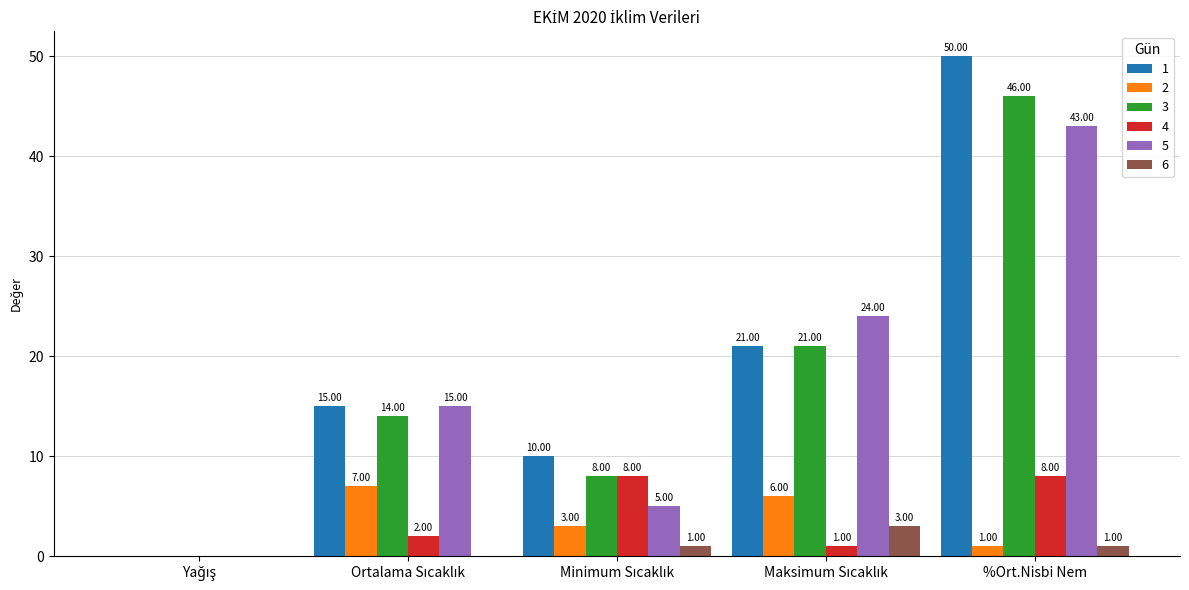

Does the chart contain stacked bars?

No